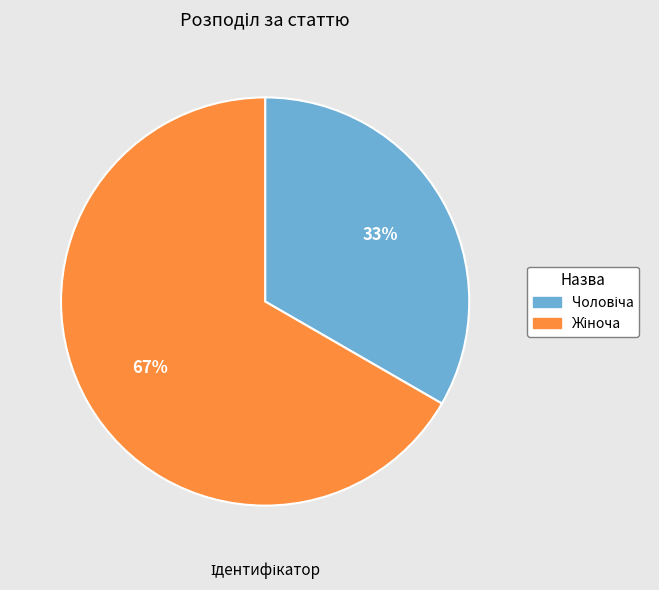

Is there any slice that represents more than half of the pie?

Yes